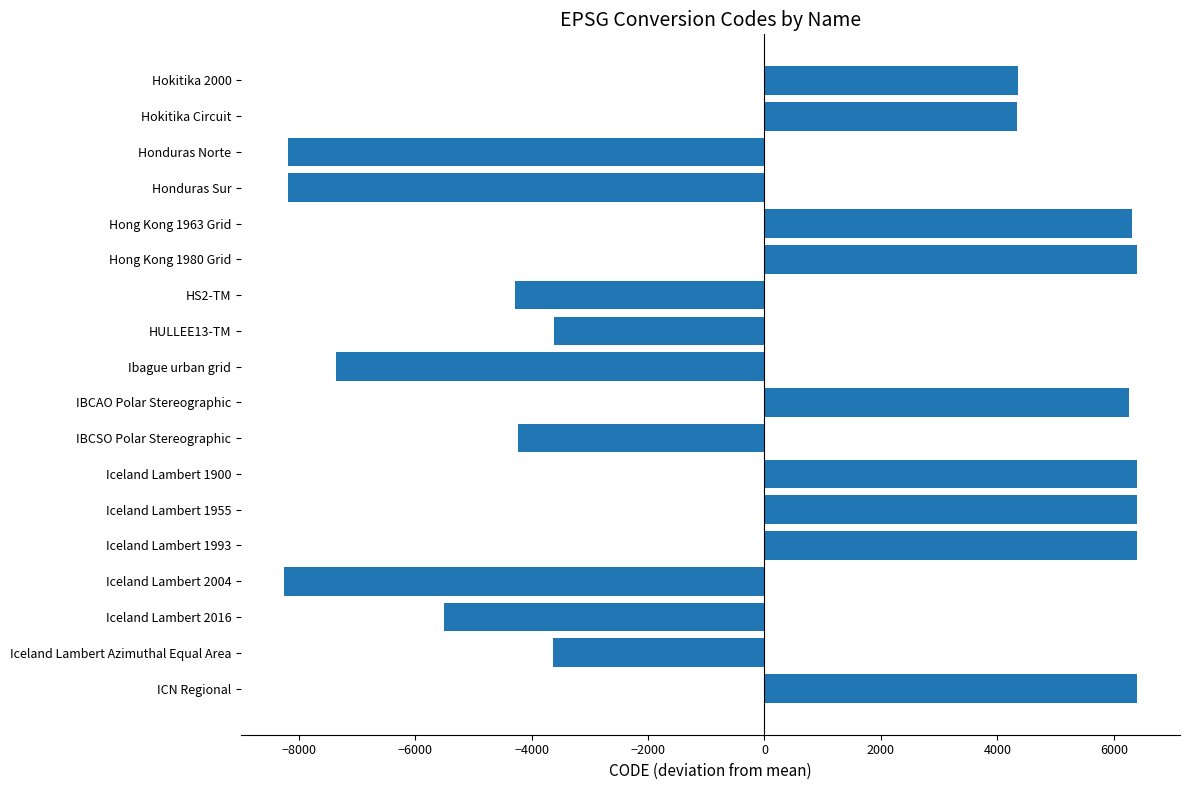

What is the value of the 5th bar from the top?

6311.9